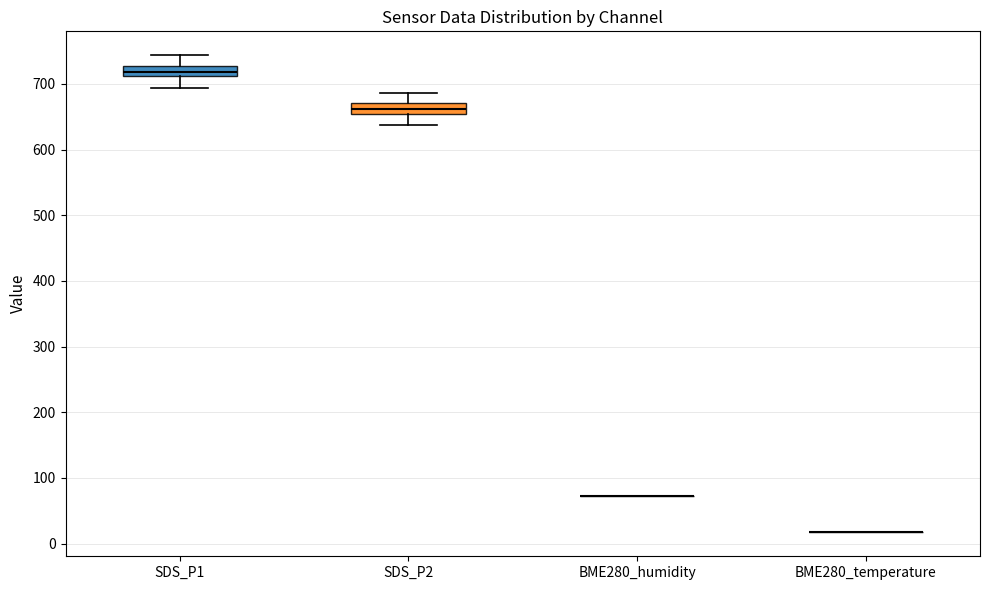

Reading left to right, transcribe this box plot: for each box, give where its median line is, the range the box spans, and where its two whiskers end, as read against the y-axis. The values are not printed on the chart, so give them approximately, as read against the axis.

SDS_P1: median 720, box 710 to 730, whiskers 690 to 740
SDS_P2: median 660, box 650 to 670, whiskers 640 to 690
BME280_humidity: box collapsed to a line at 70, whiskers 70 to 70
BME280_temperature: box collapsed to a line at 20, whiskers 20 to 20